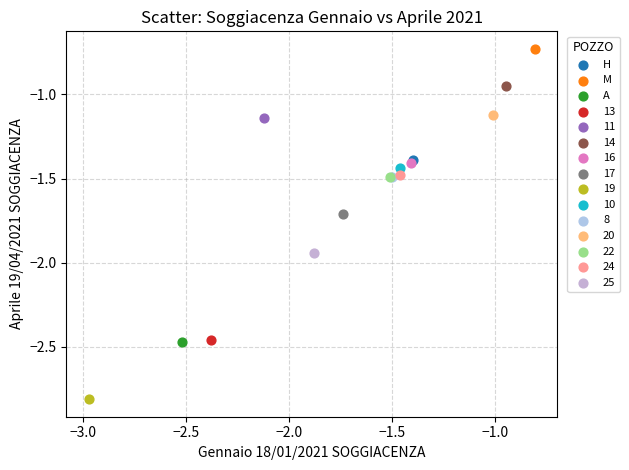

Which series reaches the minimum Y coordinate?

19